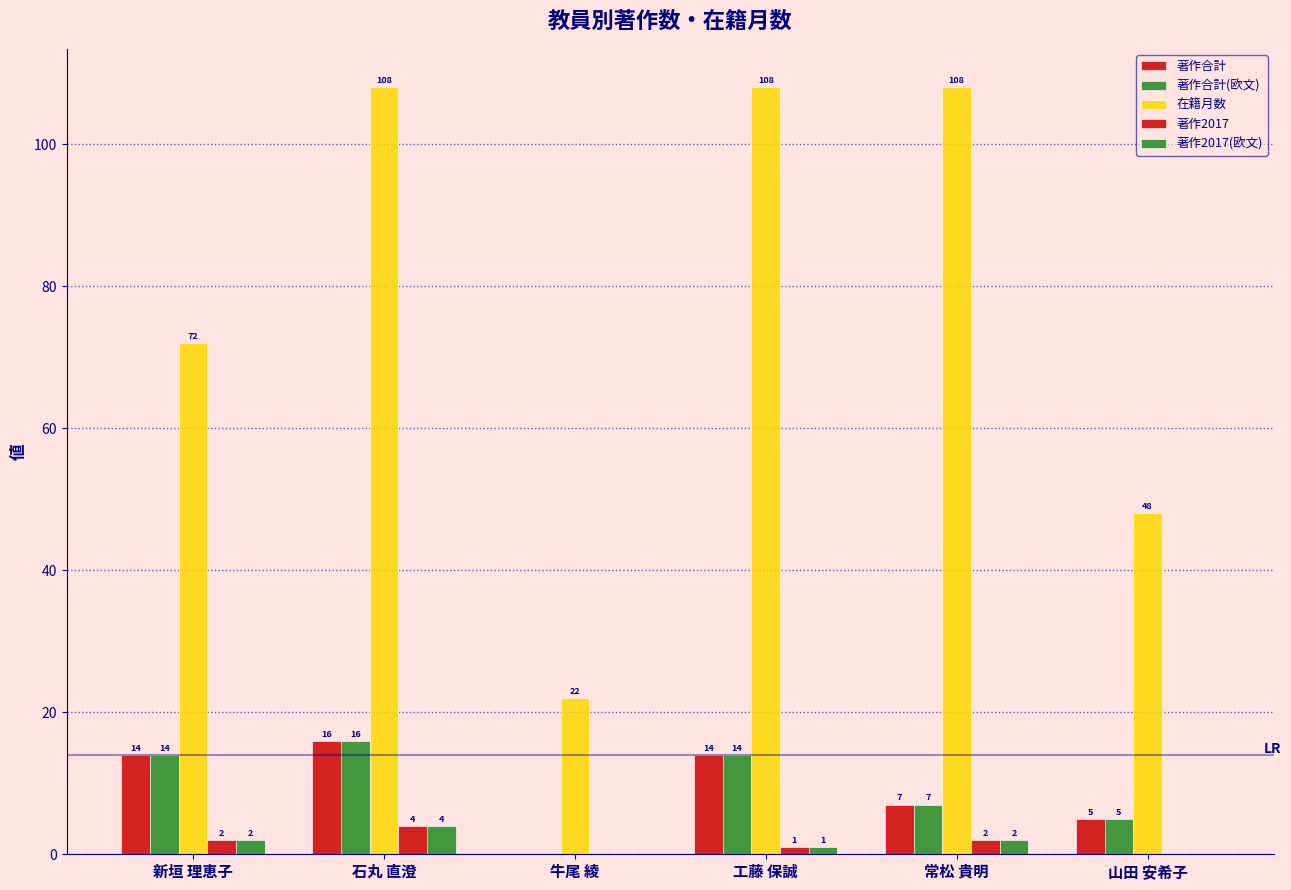

What is the label of the 1st bar from the left?

新垣 理恵子